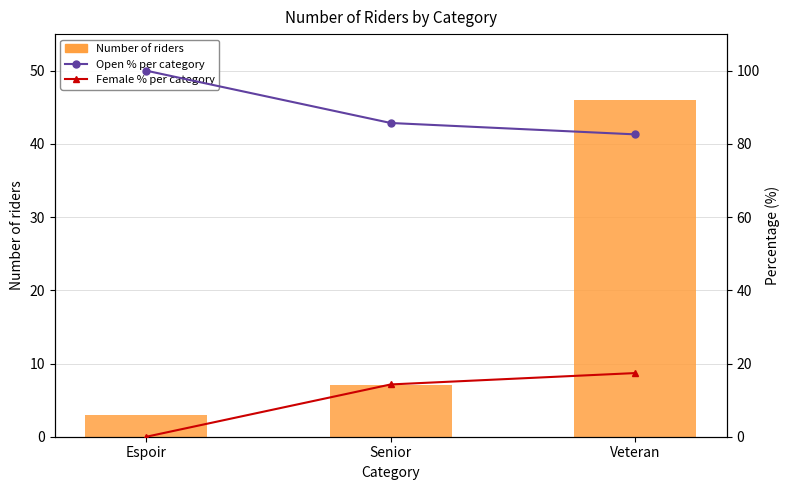

Reading left to right, list all the values displayed in this chart.

Number of riders: 3.0	7.0	46.0
Open % per category: 100.0	85.7	82.6
Female % per category: 0.0	14.3	17.4